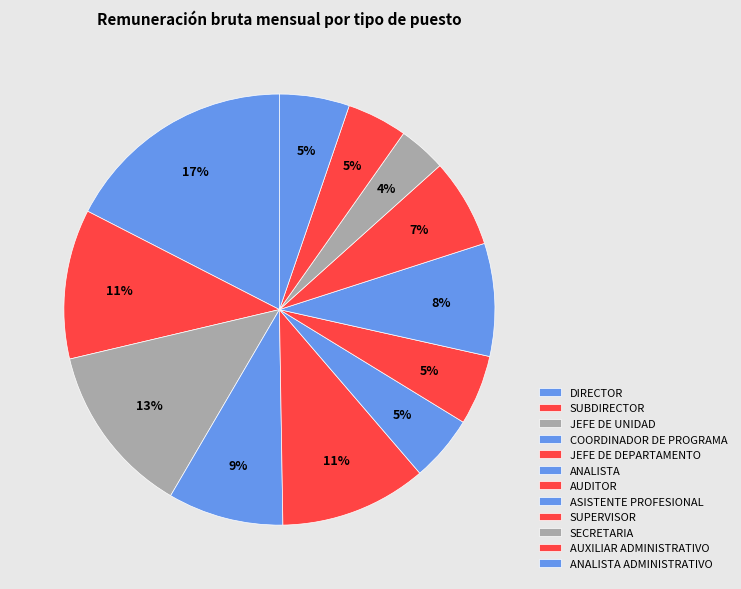

To the nearest percent, what percentage of the pie is JEFE DE UNIDAD?

13%